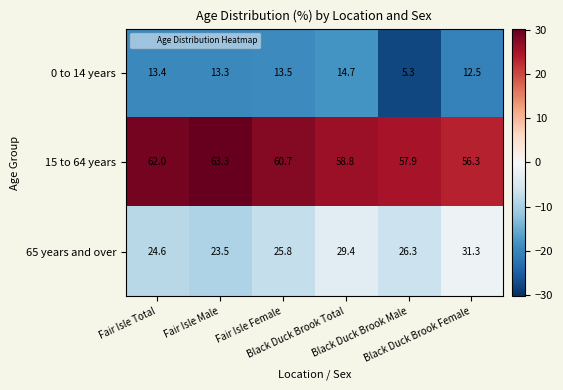

How many data points in 65 years and over are above 26?

3